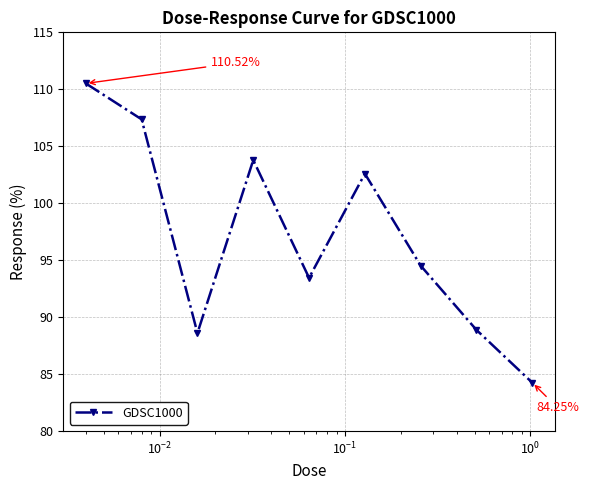

What is the value of the 6th point from the left?

102.6